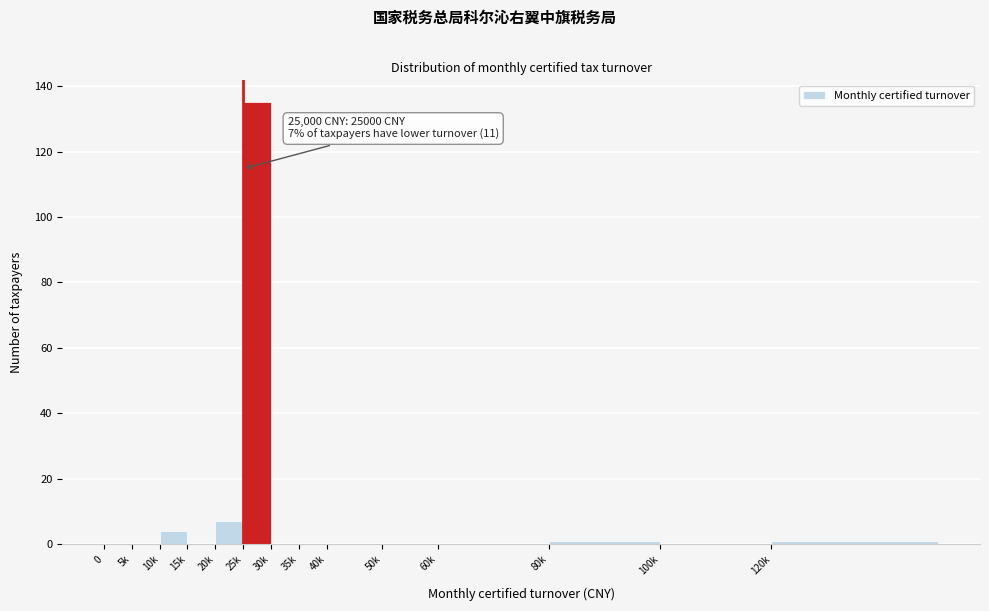

Reading right to left, transcribe all the data shown in this chart.

120k=1	100k=0	80k=1	60k=0	50k=0	40k=0	35k=0	30k=0	25k=135	20k=7	15k=0	10k=4	5k=0	0=0